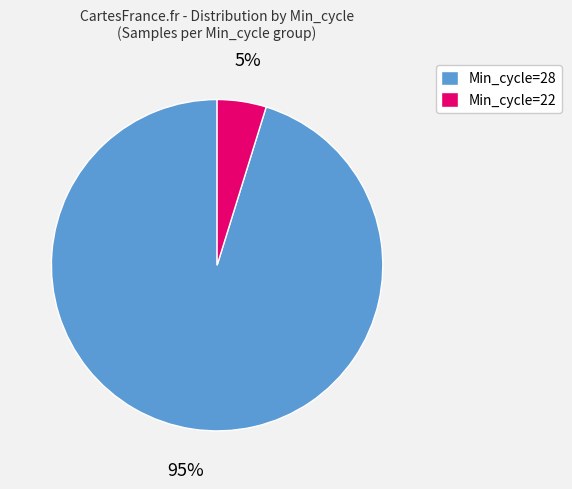

Do Min_cycle=28 and Min_cycle=22 together represent more than half of the pie?

Yes